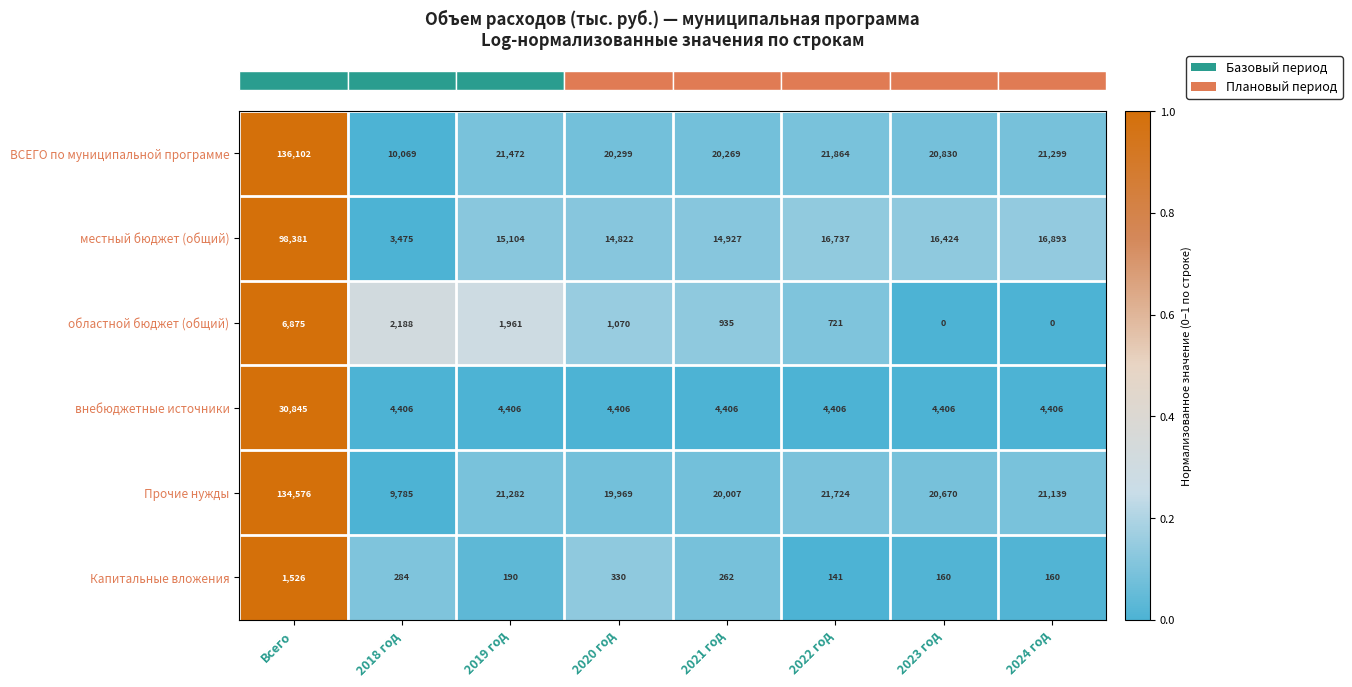

What is the sum of all Капитальные вложения values?

3053